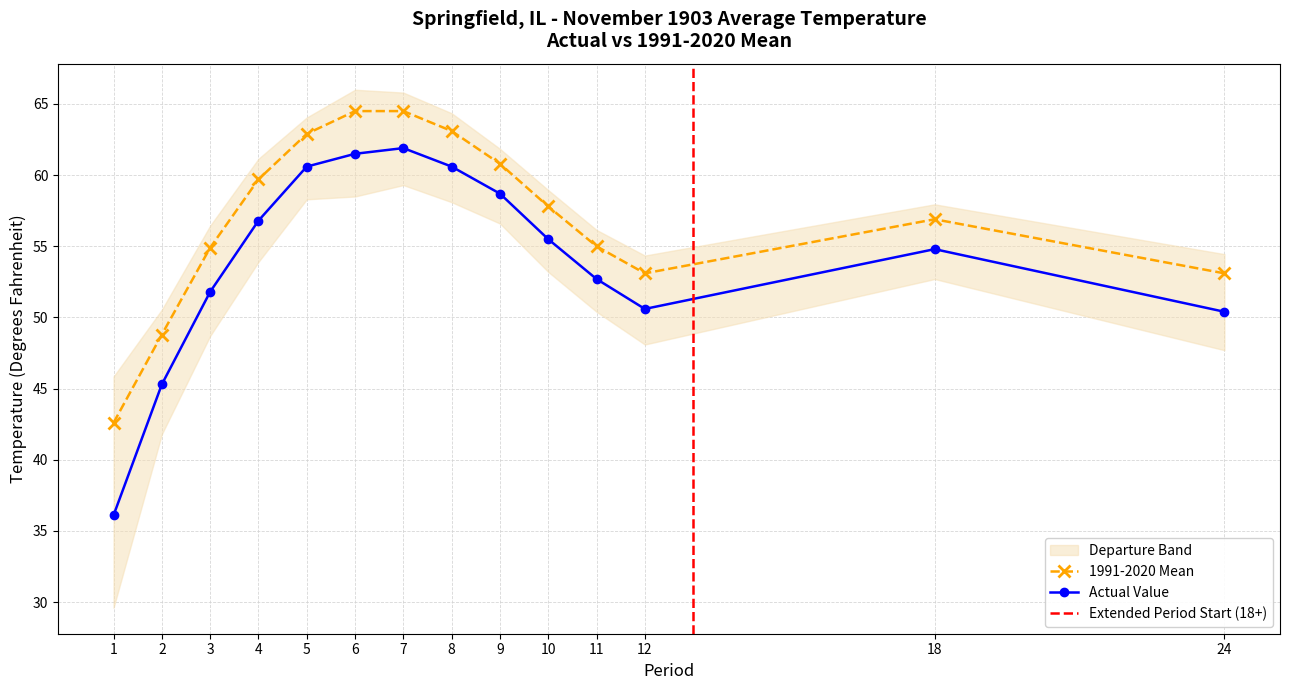

Between 1 and 2, which is larger?

2